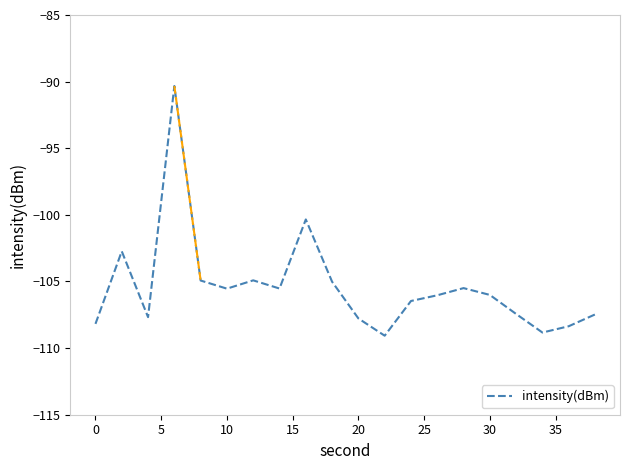

What is the difference between the maximum and minimum values?

18.7